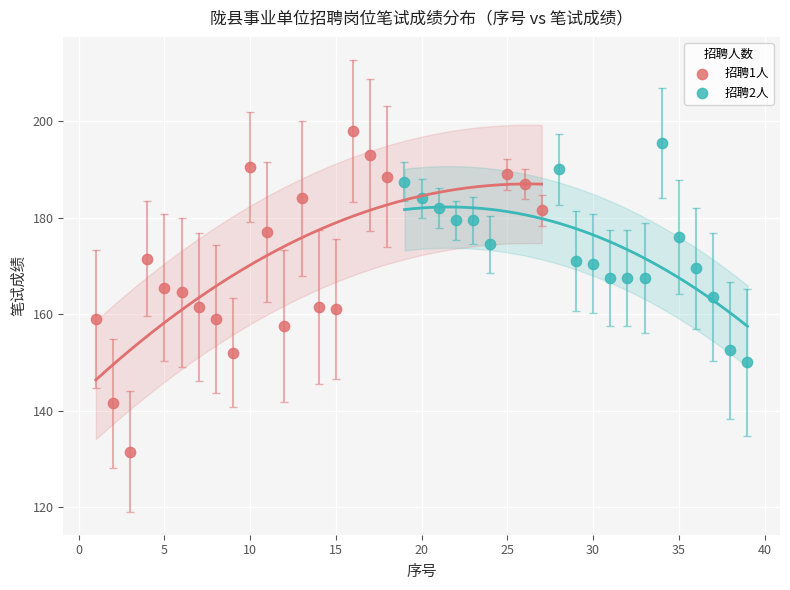

Which series has the widest spread of Y values?

招聘1人